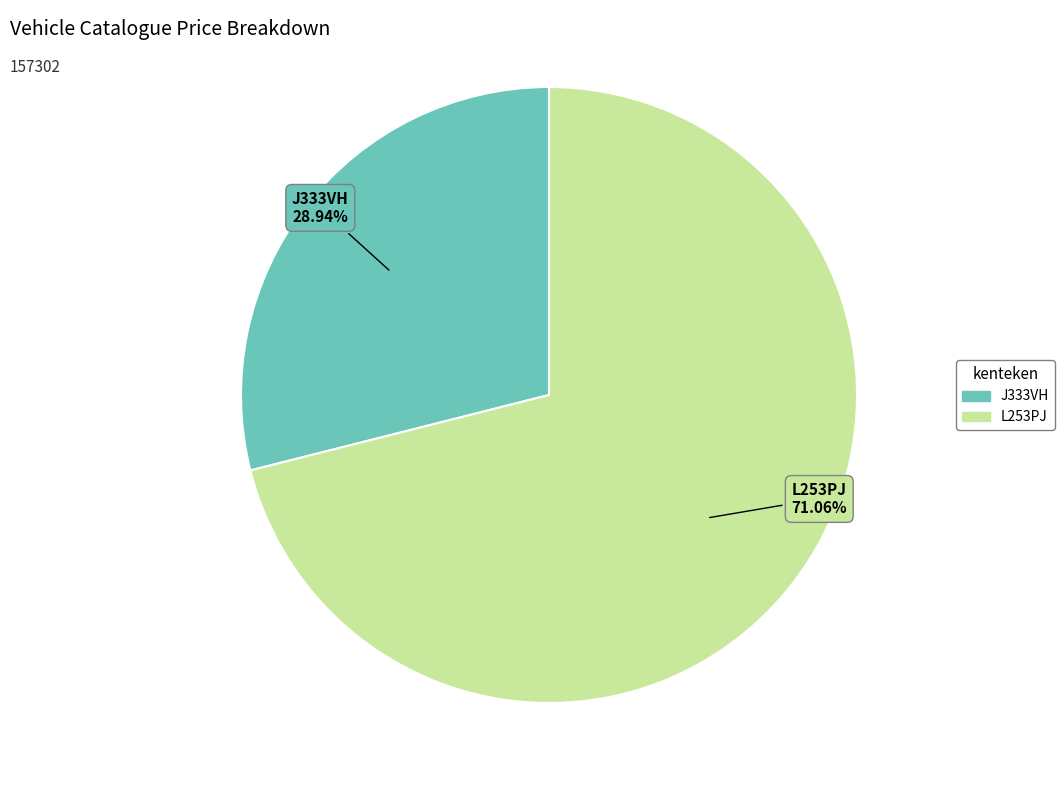

What percentage is the L253PJ slice, to the nearest percent?

71%